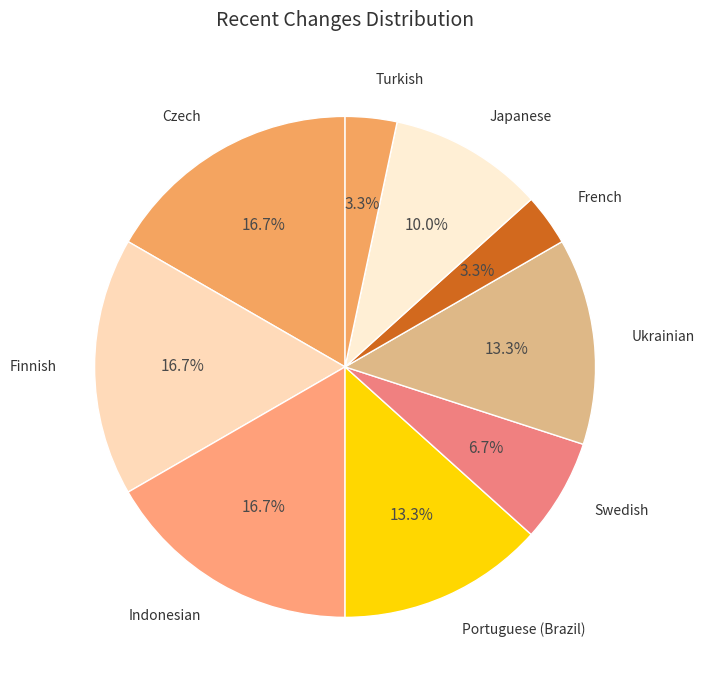

How many slices are in this pie chart?

9